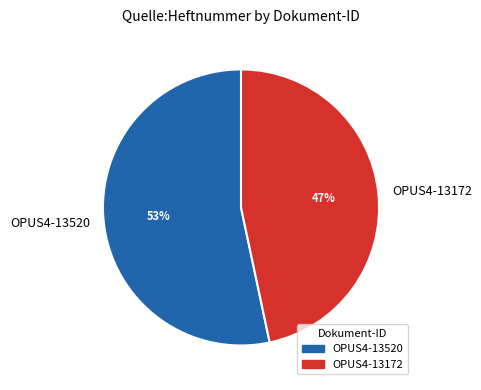

What is the smallest slice in the pie chart?

OPUS4-13172